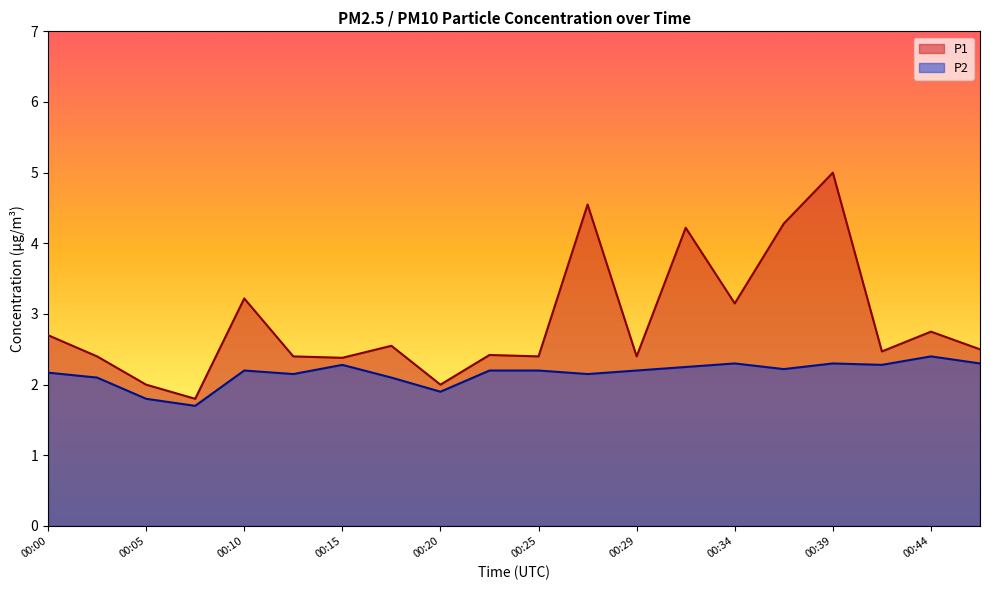

What is the approximate value of P1 at 00:42?

2.5